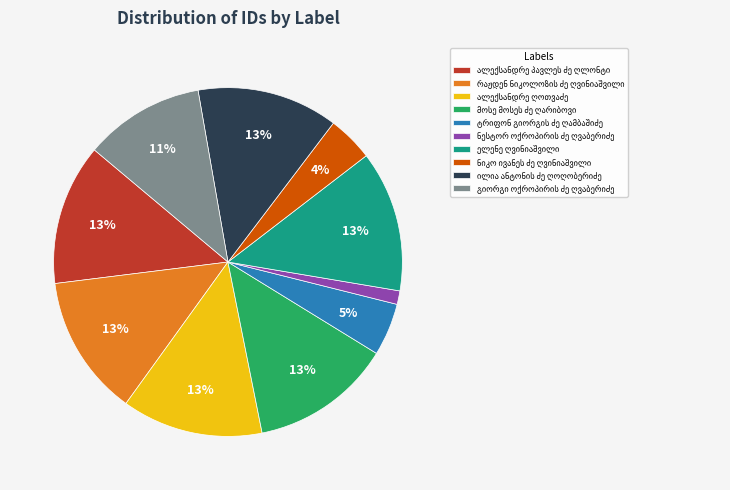

How many segments does this pie chart have?

10